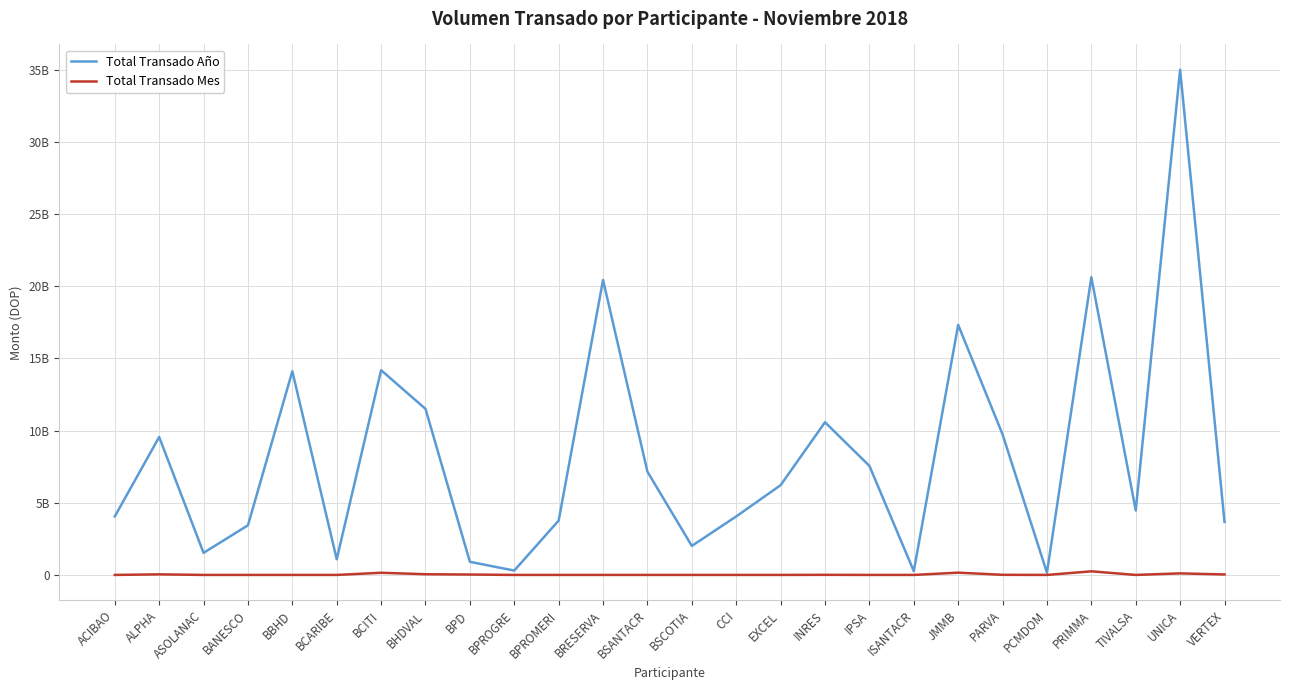

Rank the categories by Total Transado Año value from highest to lowest.

UNICA, PRIMMA, BRESERVA, JMMB, BCITI, BBHD, BHDVAL, INRES, PARVA, ALPHA, IPSA, BSANTACR, EXCEL, TIVALSA, CCI, ACIBAO, BPROMERI, VERTEX, BANESCO, BSCOTIA, ASOLANAC, BCARIBE, BPD, BPROGRE, ISANTACR, PCMDOM